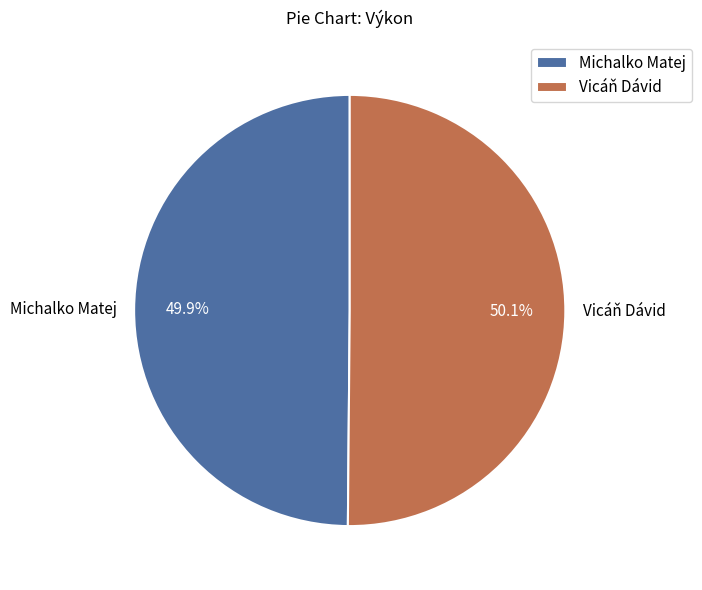

Does any single category account for the majority?

Yes